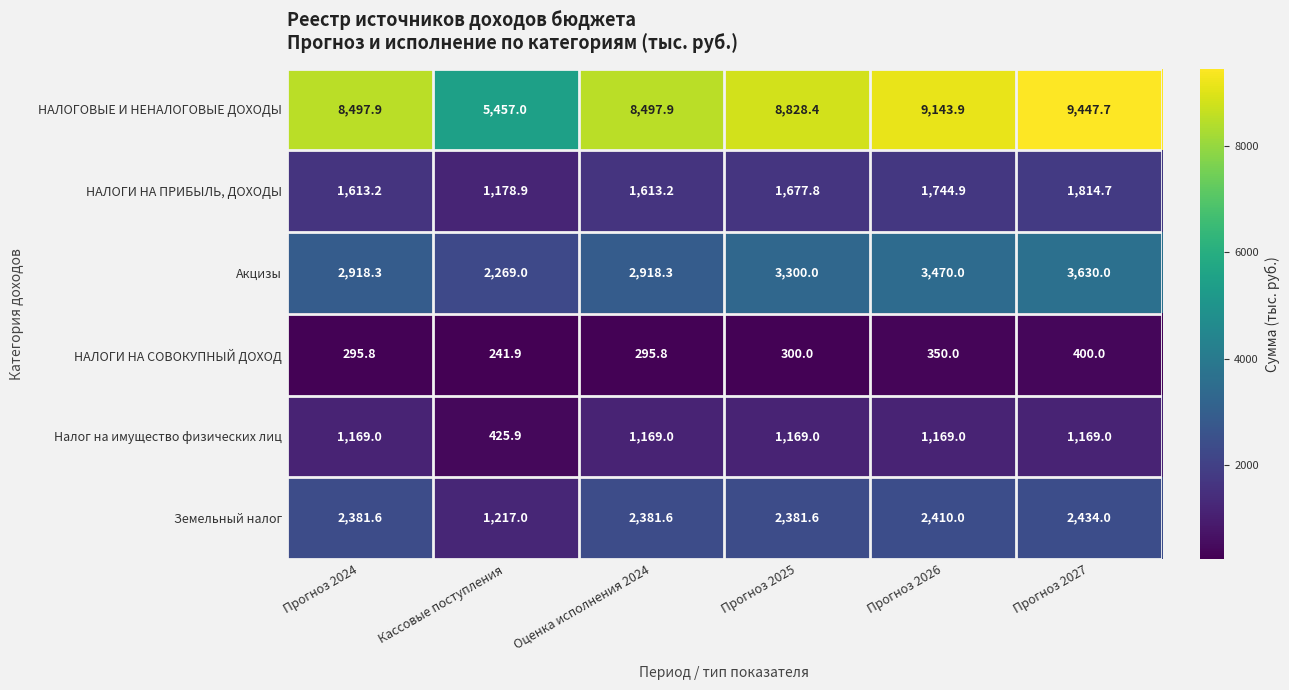

What is the difference between the maximum and minimum values in the НАЛОГОВЫЕ И НЕНАЛОГОВЫЕ ДОХОДЫ series?

3990.7